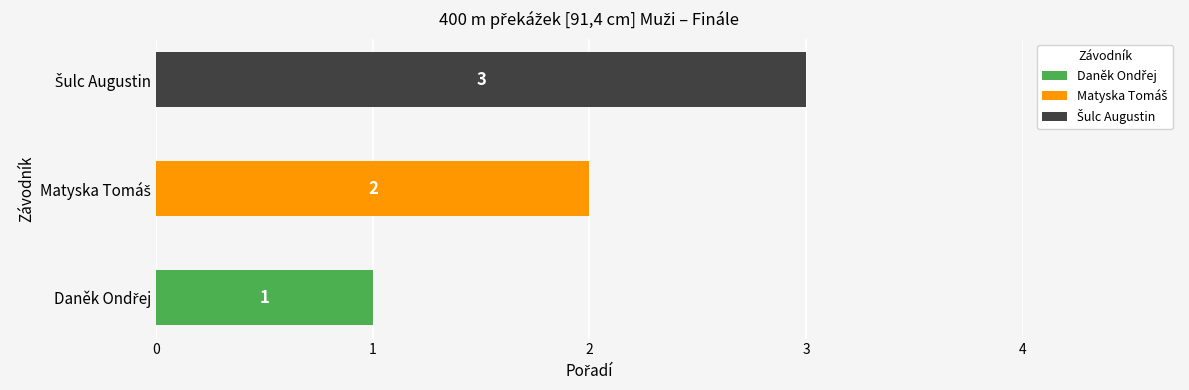

Rank the categories by value from lowest to highest.

Daněk Ondřej, Matyska Tomáš, Šulc Augustin